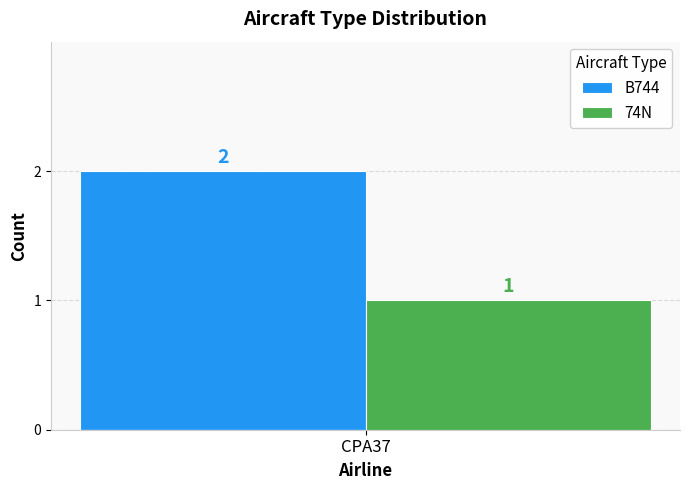

What is the greatest value displayed?

2